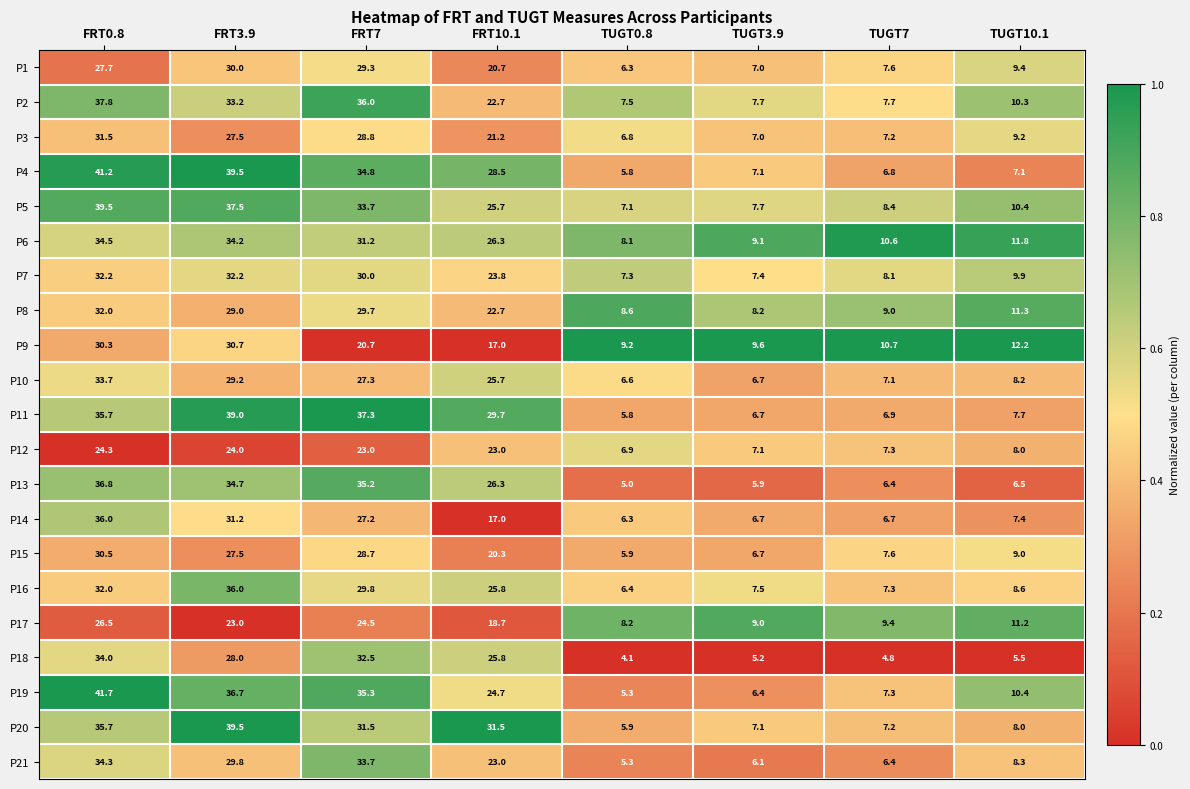

Which series changed the most between FRT10.1 and TUGT3.9?

P20